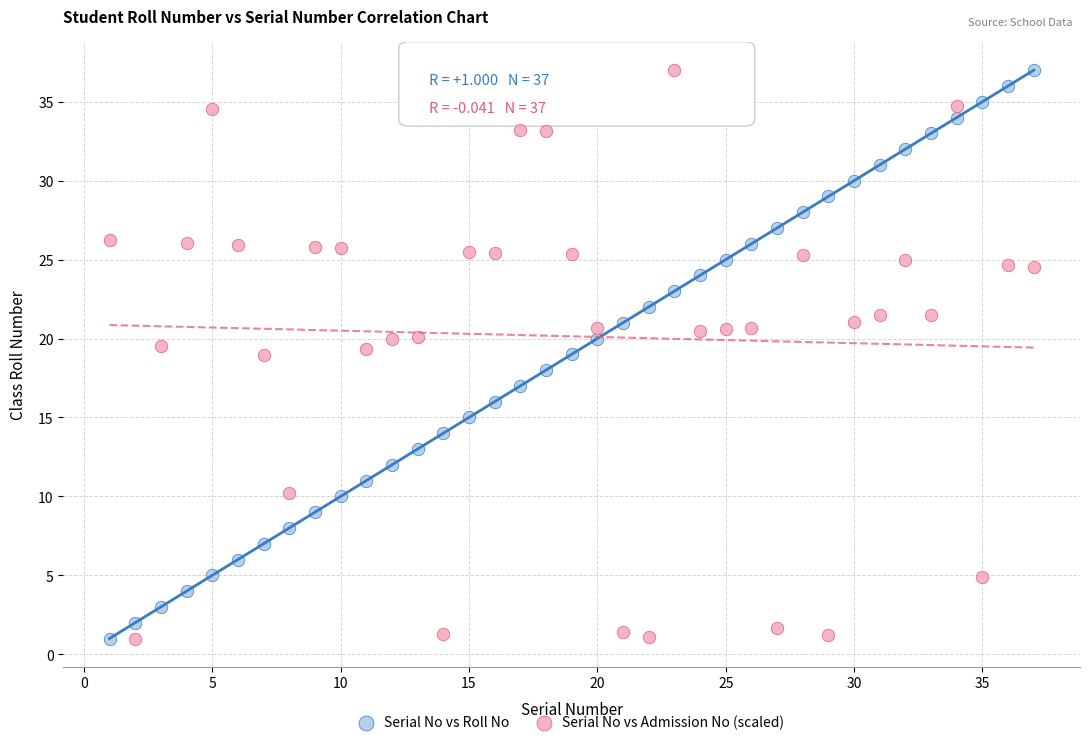

What is the X range (max minus min) for the scatter plot?

36.0